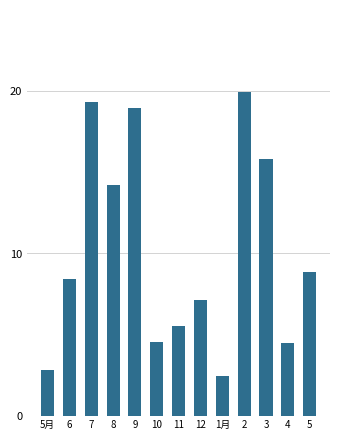

Reading left to right, list all the values displayed in this chart.

5月=2.8	6=8.4	7=19.4	8=14.2	9=19.0	10=4.5	11=5.5	12=7.2	1月=2.4	2=19.9	3=15.8	4=4.5	5=8.9